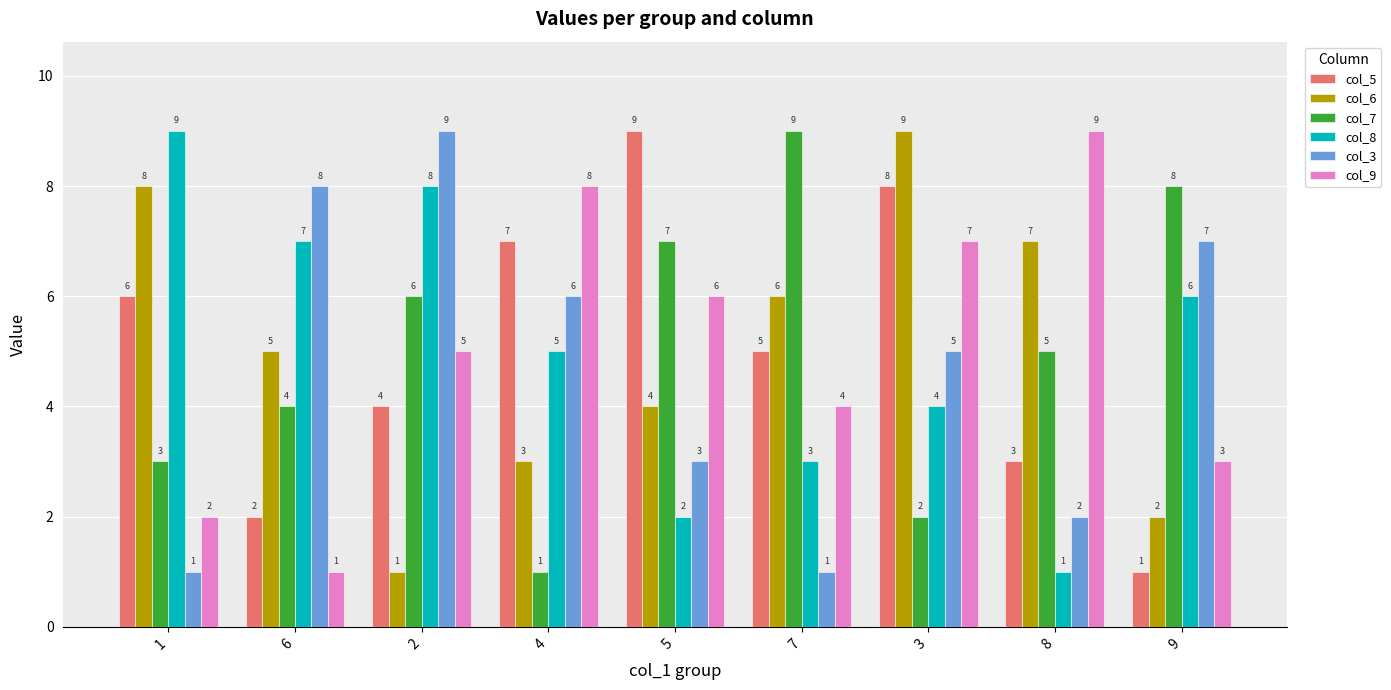

What is the average value of the col_7 series?

5